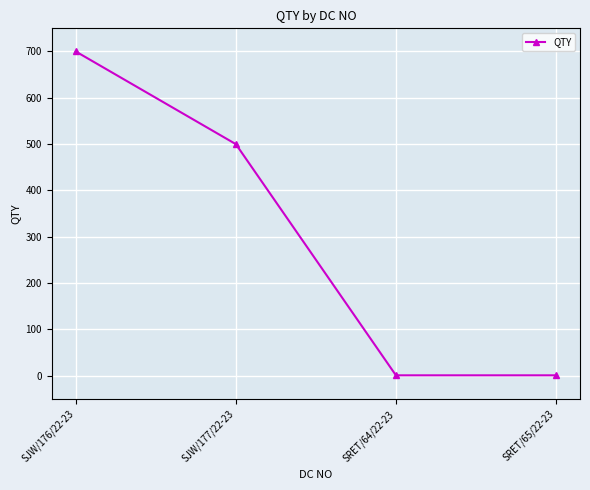

Reading left to right, transcribe all the data shown in this chart.

700	500	1	1